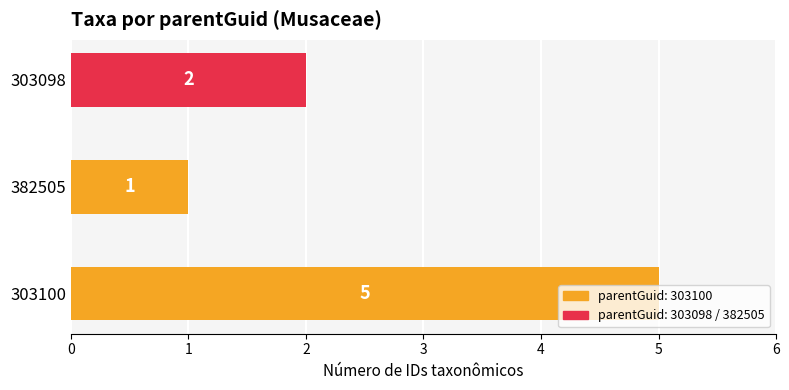

Rank the categories by value from highest to lowest.

303100, 303098, 382505